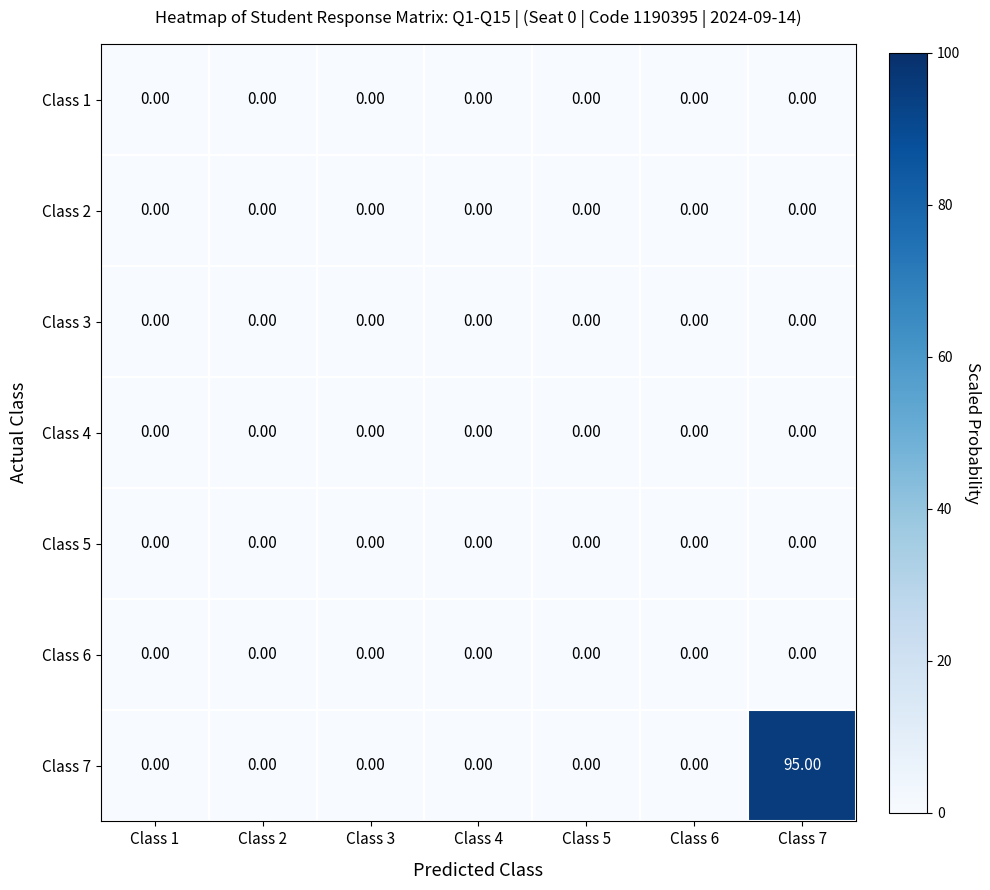

Count the number of categories in the chart.

7